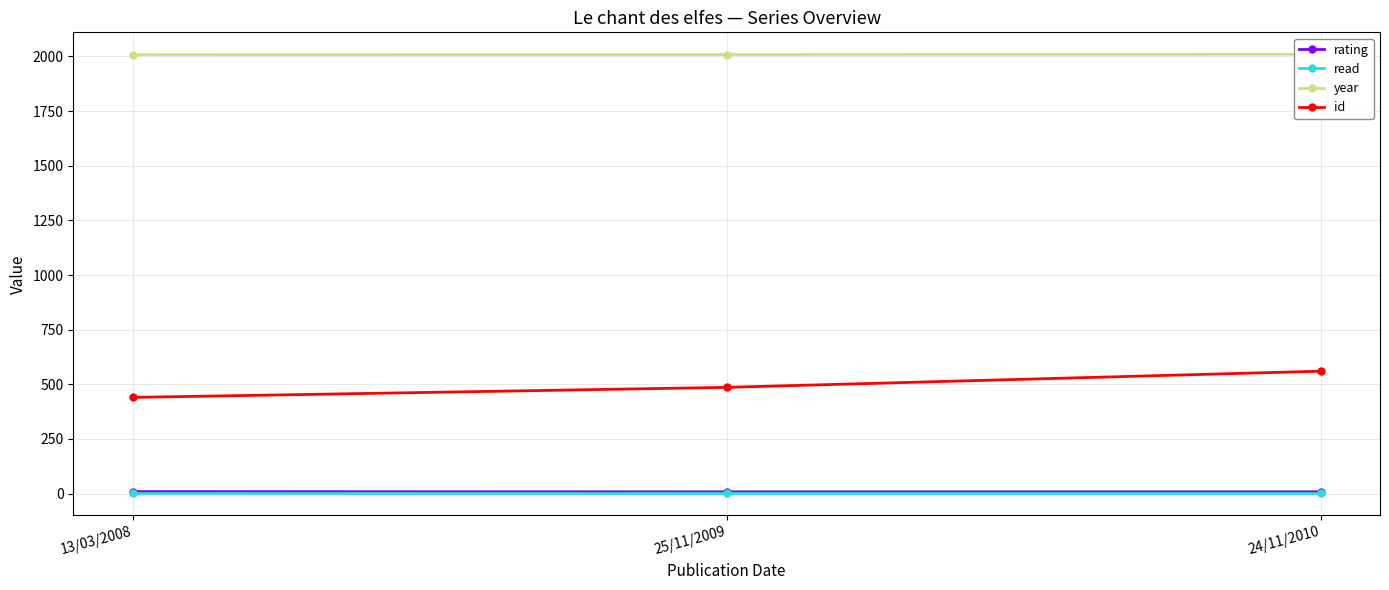

What is the difference between the maximum and second lowest values in the id series?

74